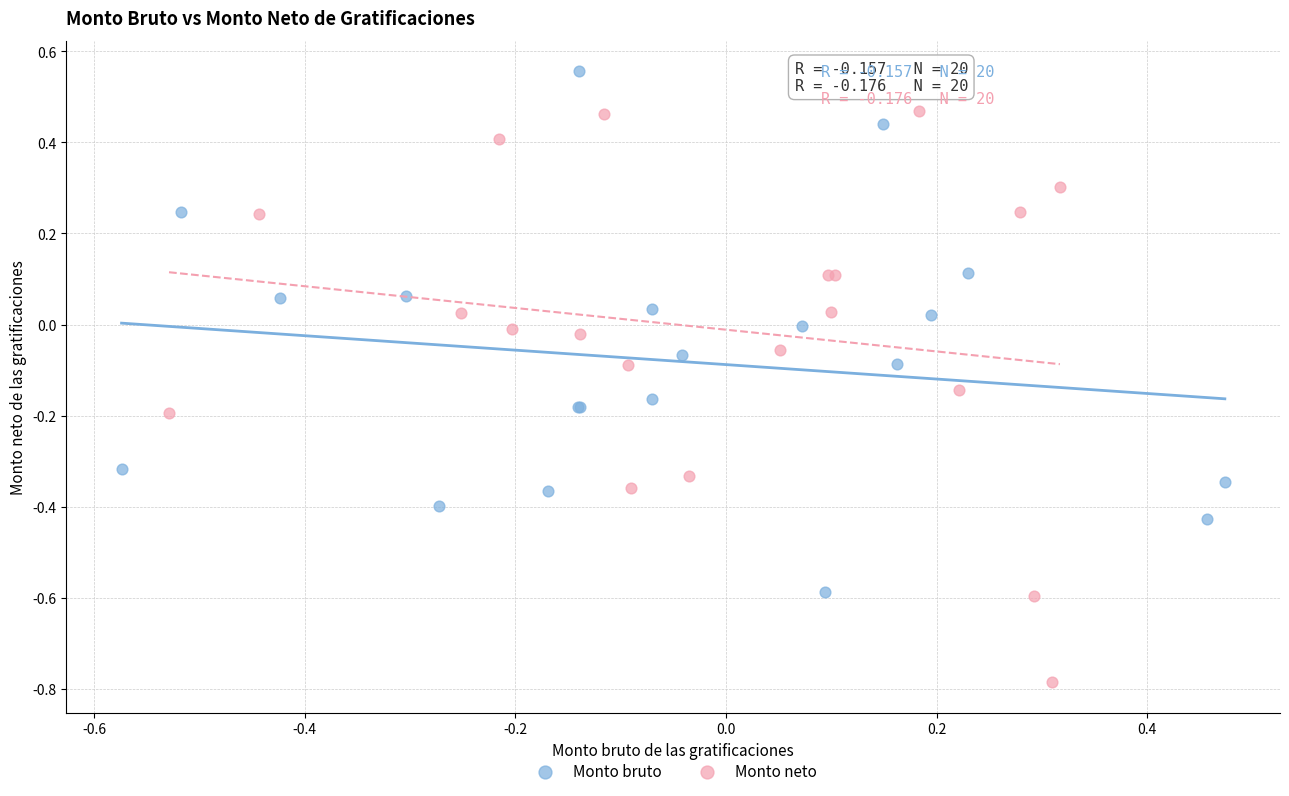

What are all the series names shown in the legend?

Monto bruto, Monto neto